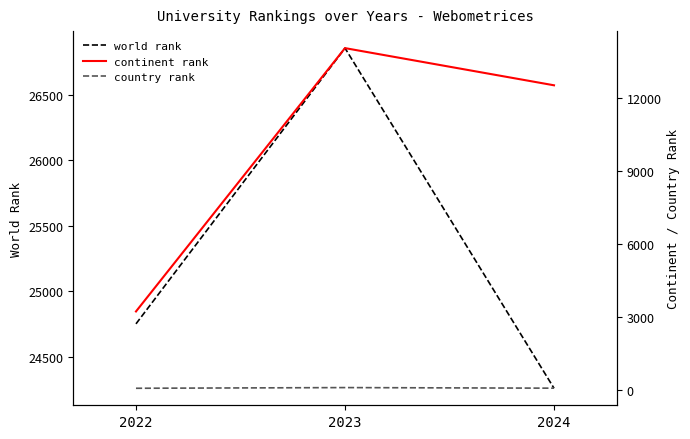

What are all the series names shown in the legend?

world rank, continent rank, country rank